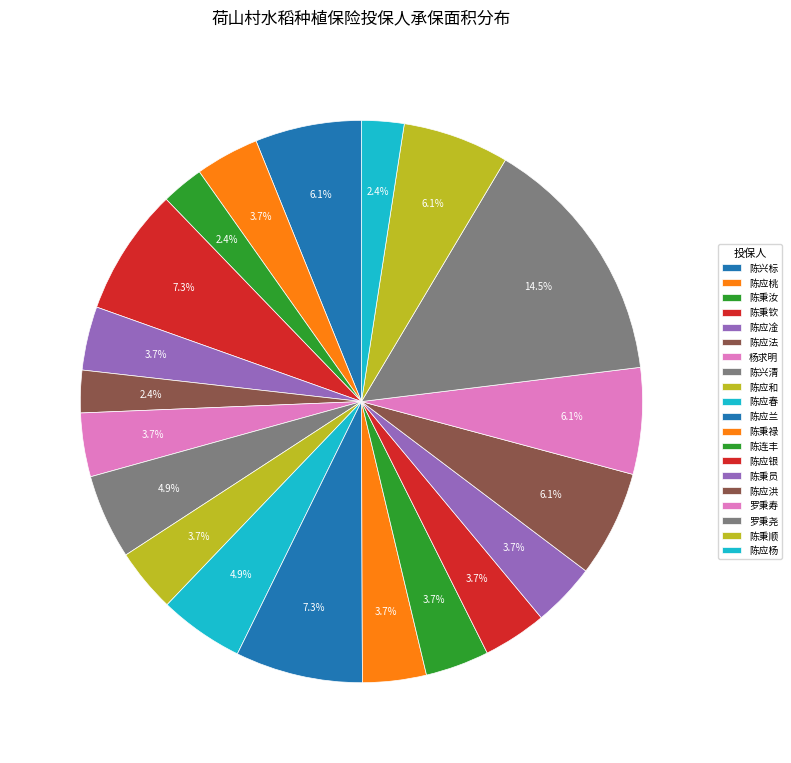

To the nearest percent, what portion does 陈应法 represent?

2%